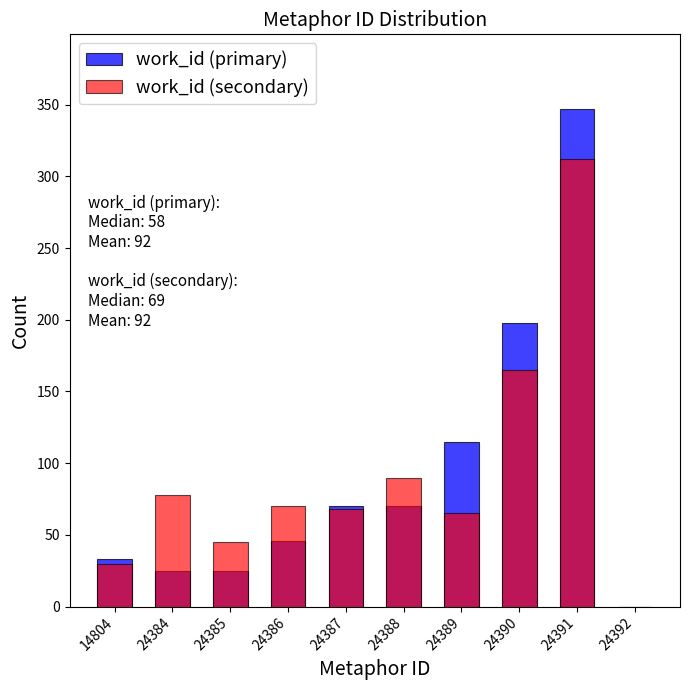

How many bars are there in total?

20